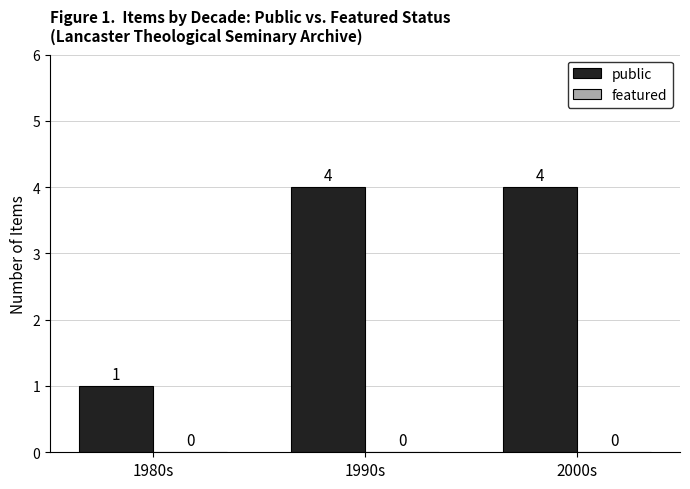

At which label is the value closest to 2?

1980s